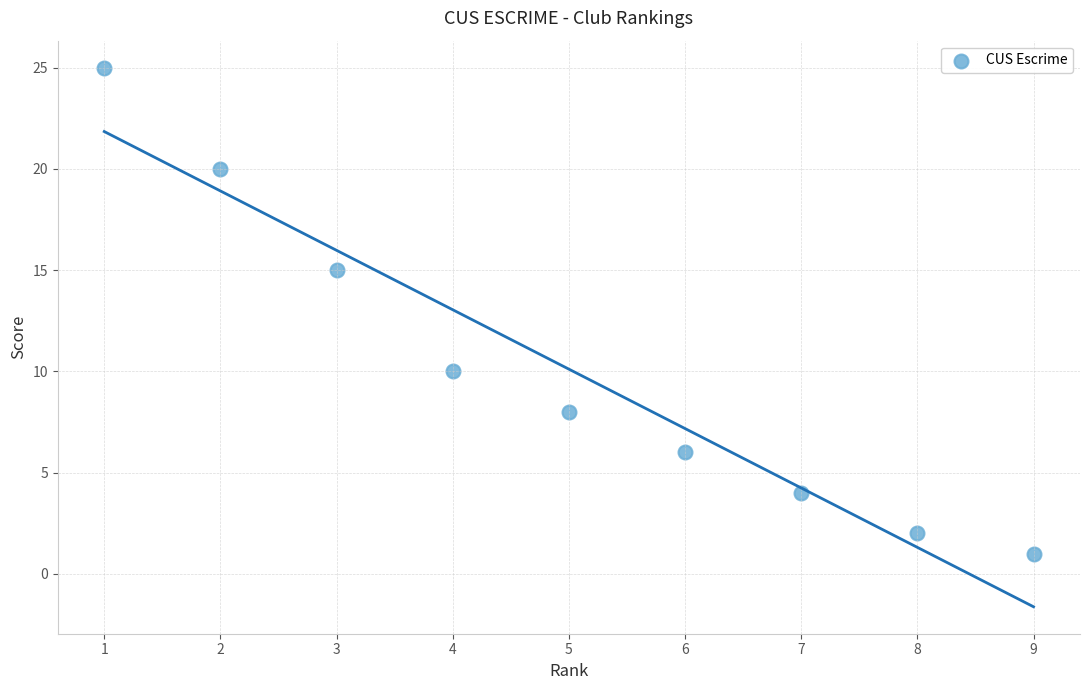

What Y value in the scatter plot is closest to 13?

15